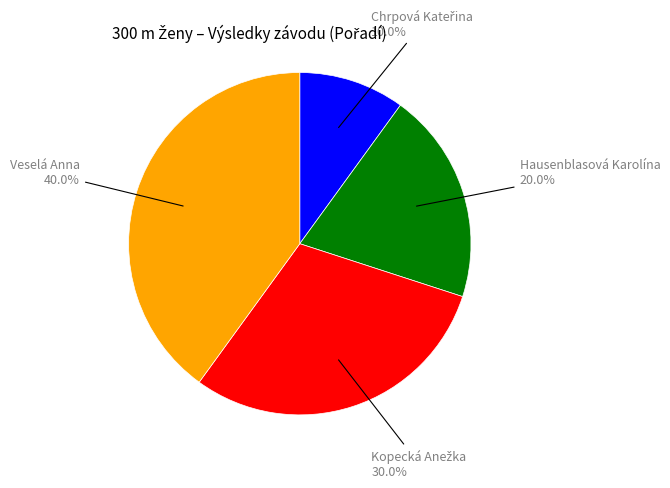

How many slices are in this pie chart?

4